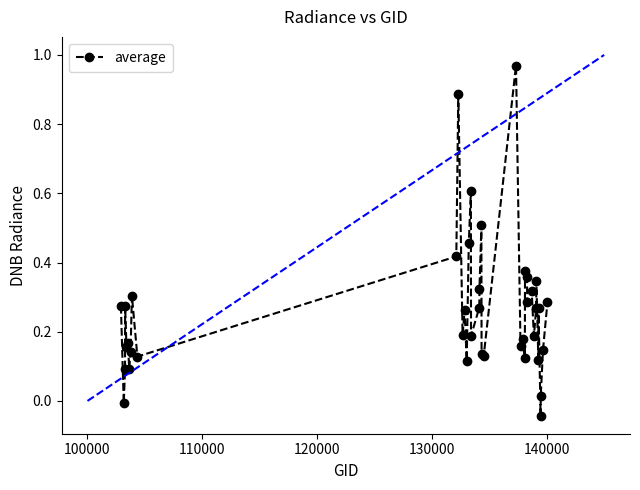

What is the sum of all values?

10.5